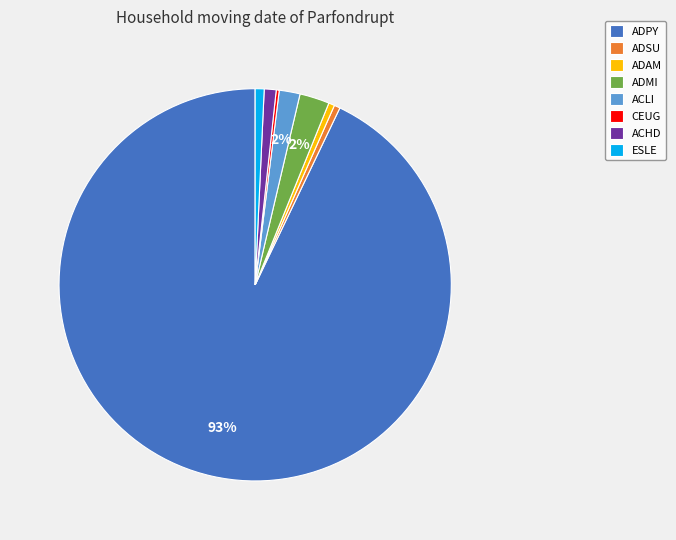

Is there a majority slice in this chart?

Yes